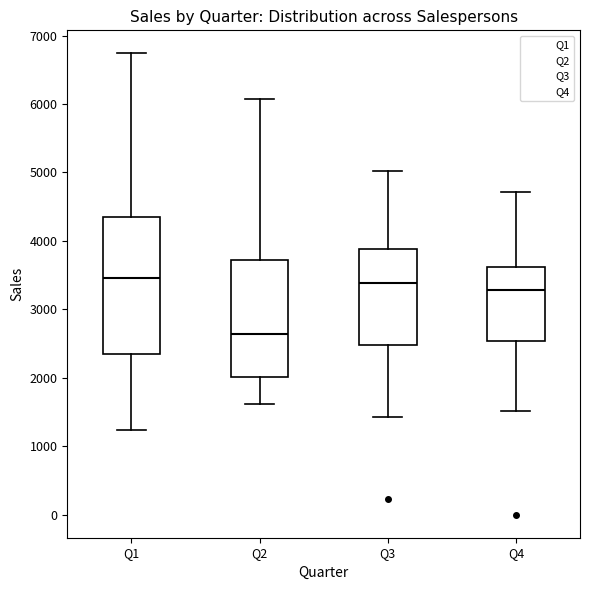

Where is the upper edge of the box for Q4 on the y-axis? The values are not printed on the chart, so give them approximately, as read against the axis.

3600